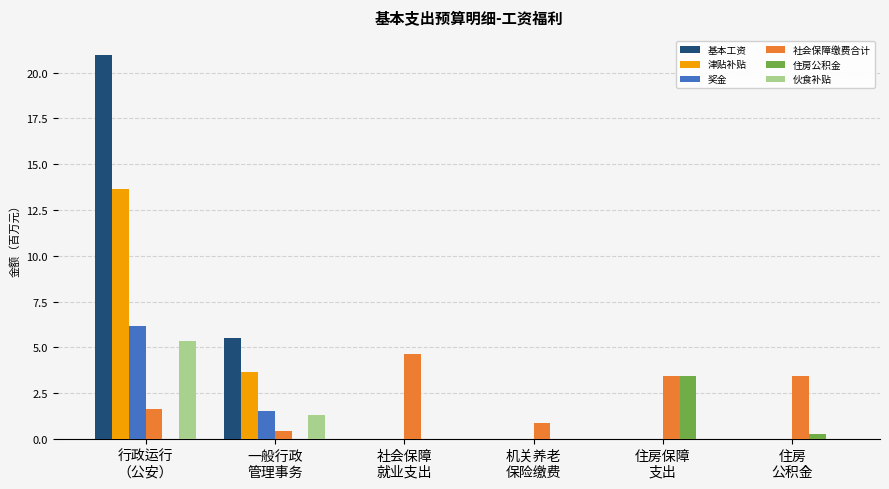

Reading left to right, what are all the values shown in this chart?

基本工资: 行政运行
（公安）=21.0	一般行政
管理事务=5.5	社会保障
就业支出=0.0	机关养老
保险缴费=0.0	住房保障
支出=0.0	住房
公积金=0.0
津贴补贴: 行政运行
（公安）=13.6	一般行政
管理事务=3.7	社会保障
就业支出=0.0	机关养老
保险缴费=0.0	住房保障
支出=0.0	住房
公积金=0.0
奖金: 行政运行
（公安）=6.2	一般行政
管理事务=1.5	社会保障
就业支出=0.0	机关养老
保险缴费=0.0	住房保障
支出=0.0	住房
公积金=0.0
社会保障缴费合计: 行政运行
（公安）=1.7	一般行政
管理事务=0.4	社会保障
就业支出=4.6	机关养老
保险缴费=0.9	住房保障
支出=3.5	住房
公积金=3.5
住房公积金: 行政运行
（公安）=0.0	一般行政
管理事务=0.0	社会保障
就业支出=0.0	机关养老
保险缴费=0.0	住房保障
支出=3.5	住房
公积金=0.3
伙食补贴: 行政运行
（公安）=5.4	一般行政
管理事务=1.3	社会保障
就业支出=0.0	机关养老
保险缴费=0.0	住房保障
支出=0.0	住房
公积金=0.0